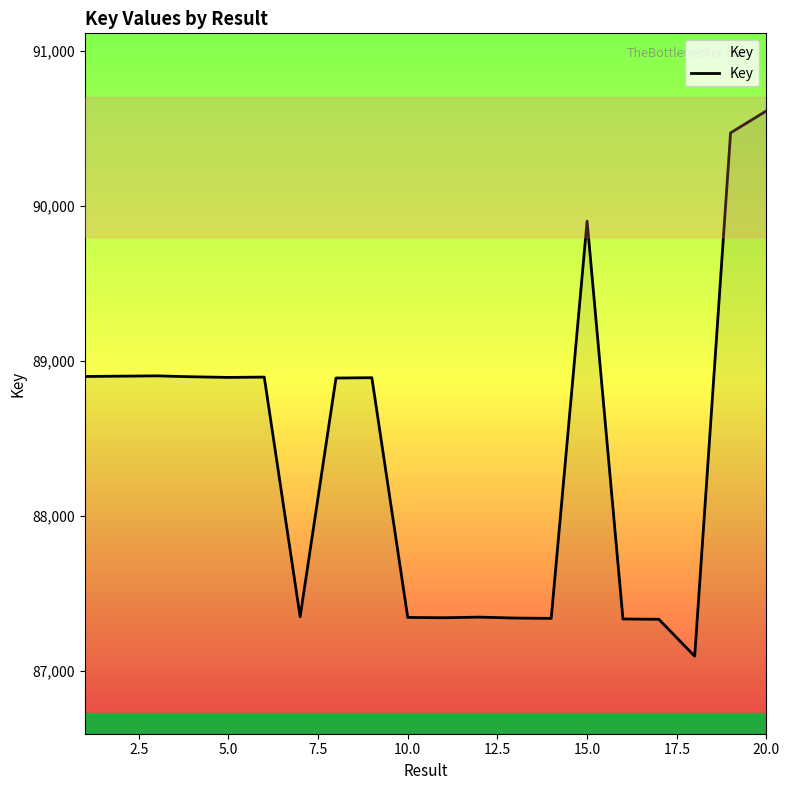

What is the smallest value displayed?

87095